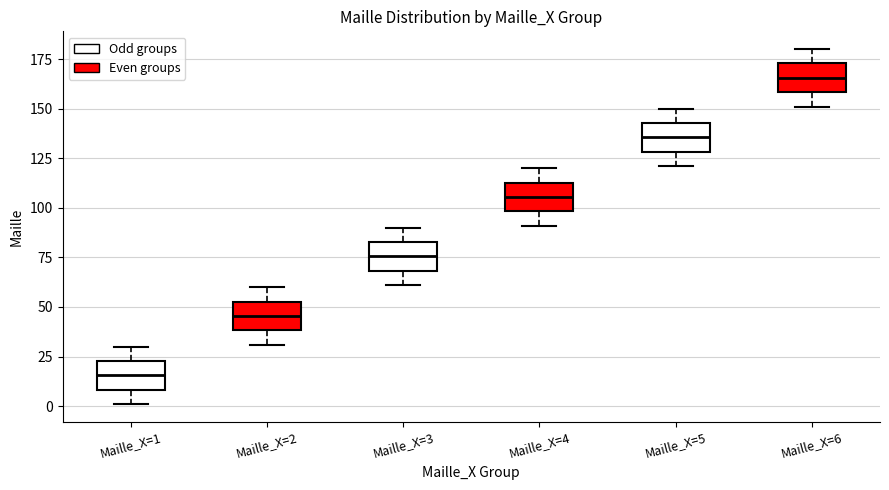

Which box has the lowest median line?

Maille_X=1